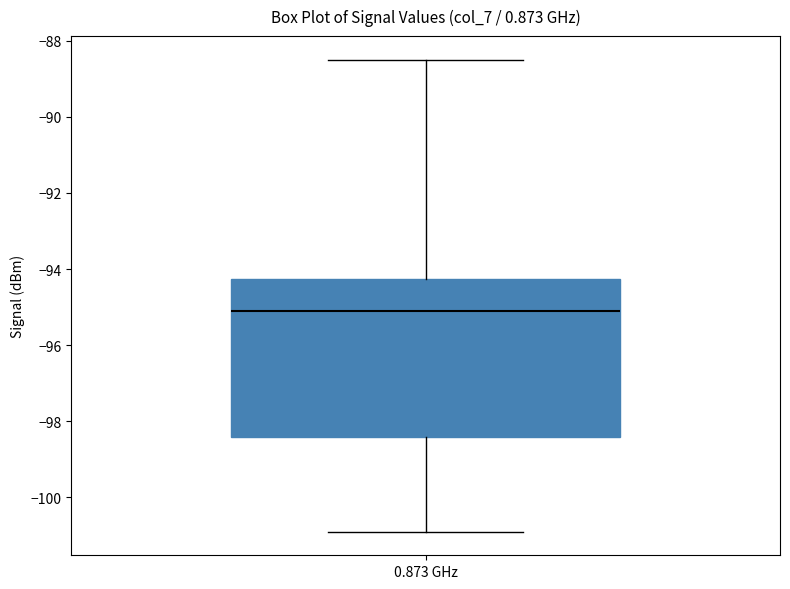

Where is the upper edge of the box for 0.873 GHz on the y-axis? The values are not printed on the chart, so give them approximately, as read against the axis.

-94.2